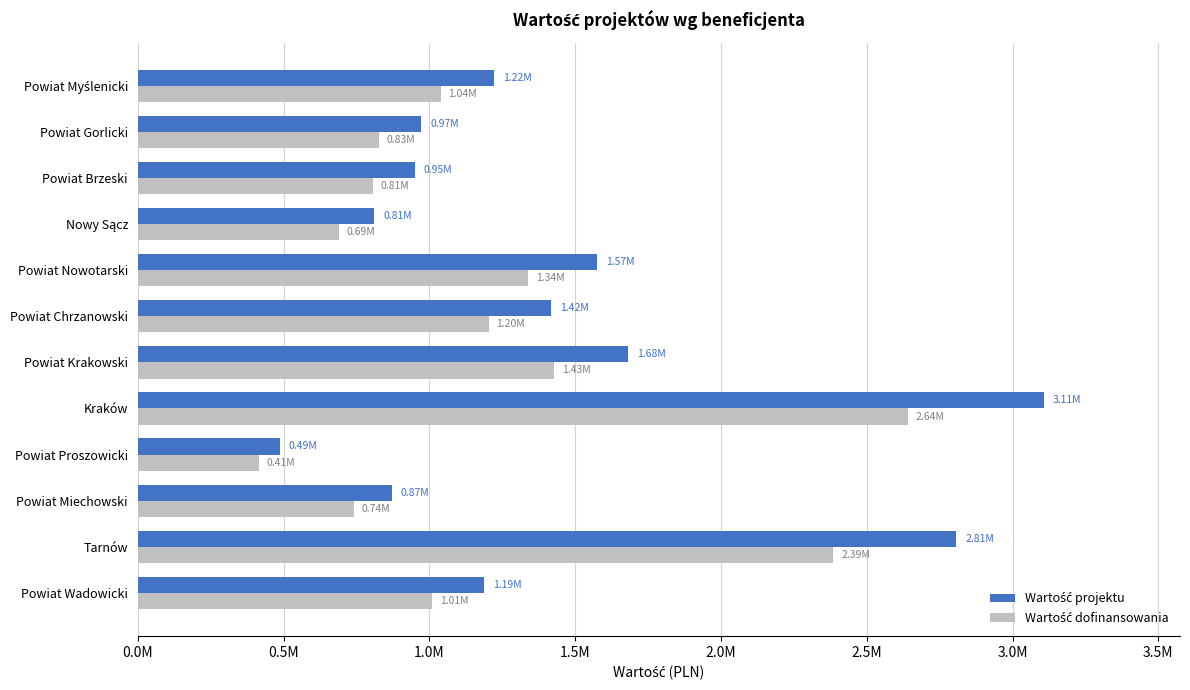

Count the number of categories in the chart.

12